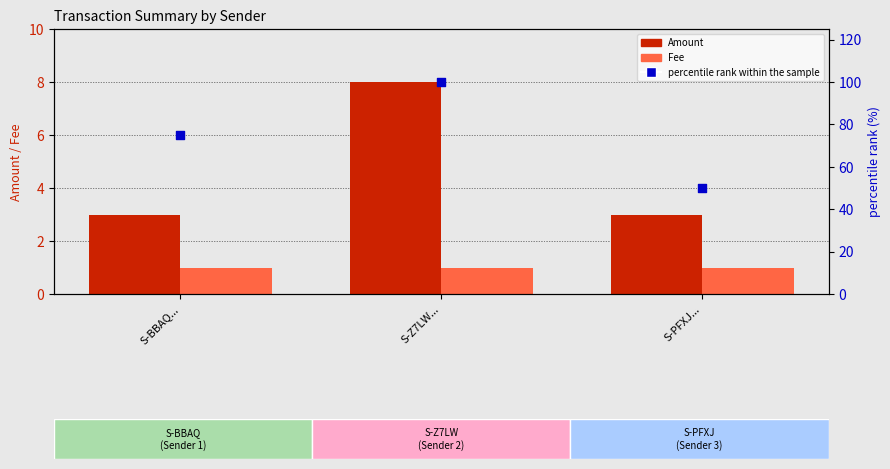

At which category is the sum across all series the highest?

S-Z7LW...